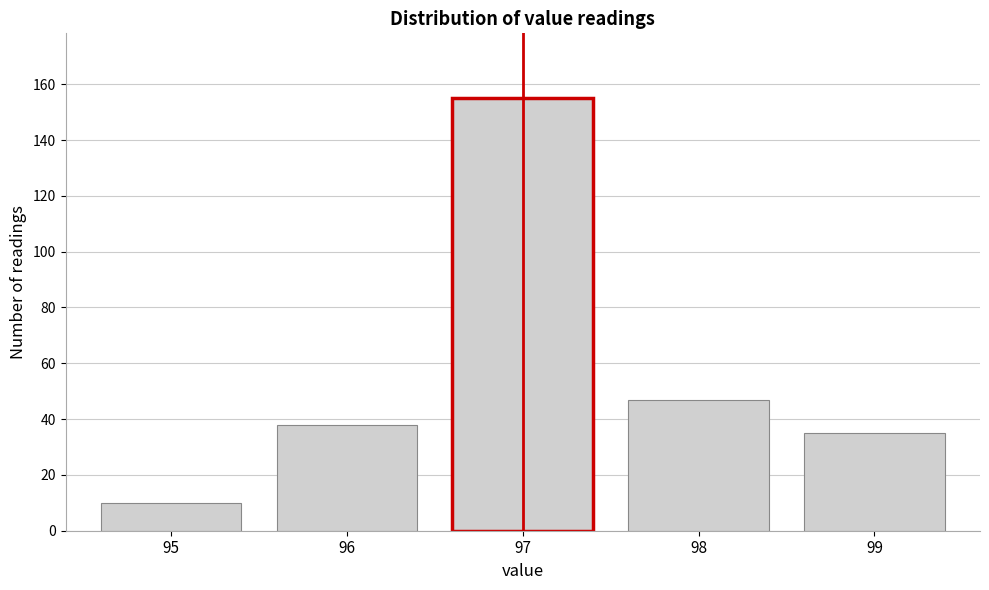

Reading left to right, what are all the values shown in this chart?

95=10	96=38	97=155	98=47	99=35